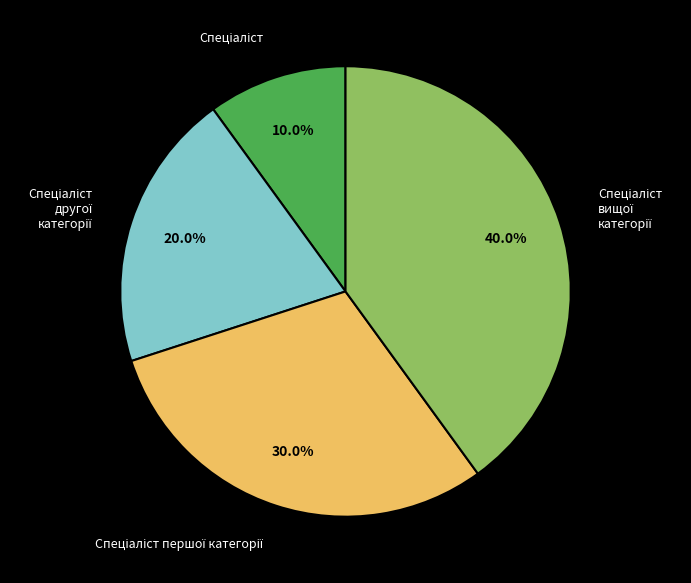

Does any single category account for the majority?

No